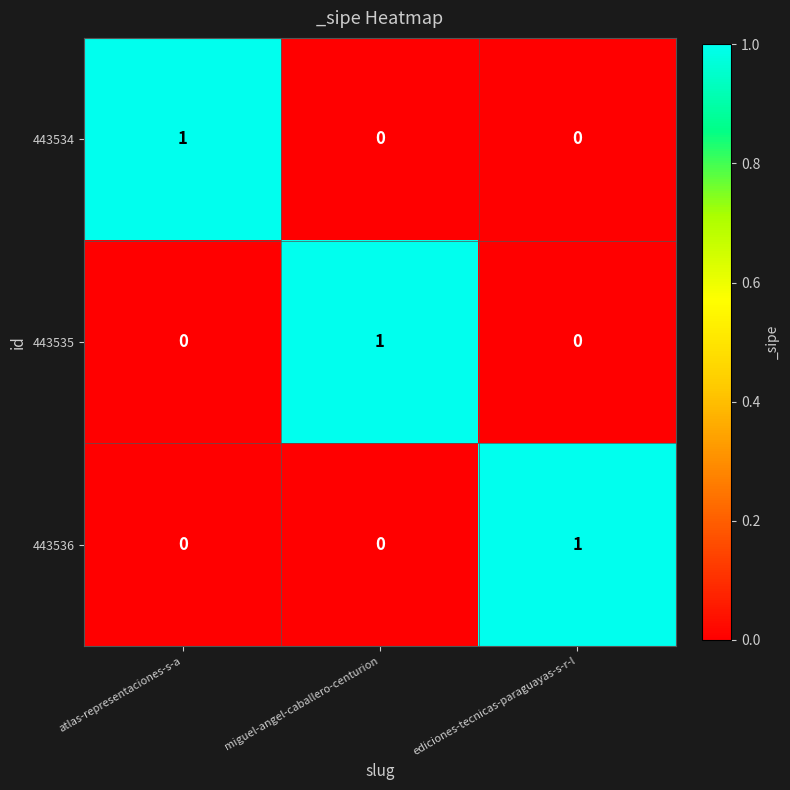

Which category has the highest value in the 443535 series?

miguel-angel-caballero-centurion